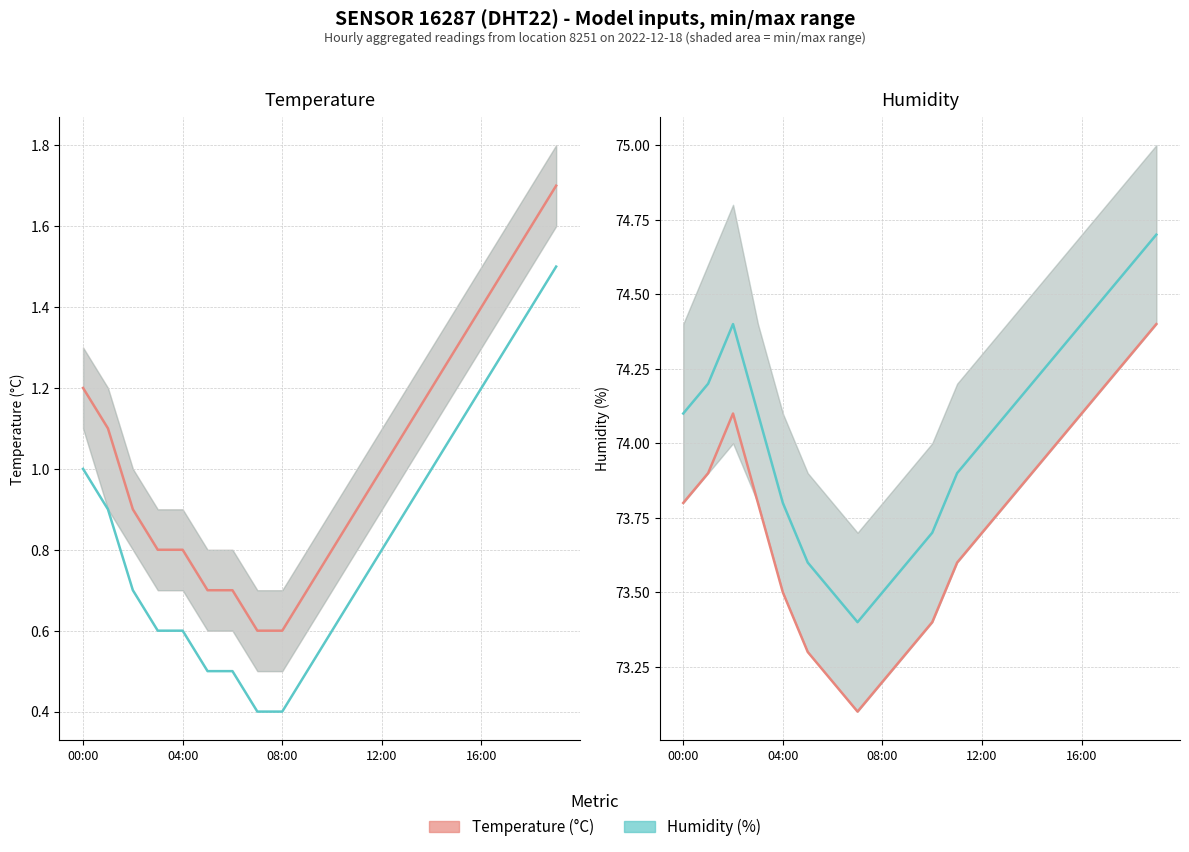

What is the label of the 2nd point from the left?

04:00